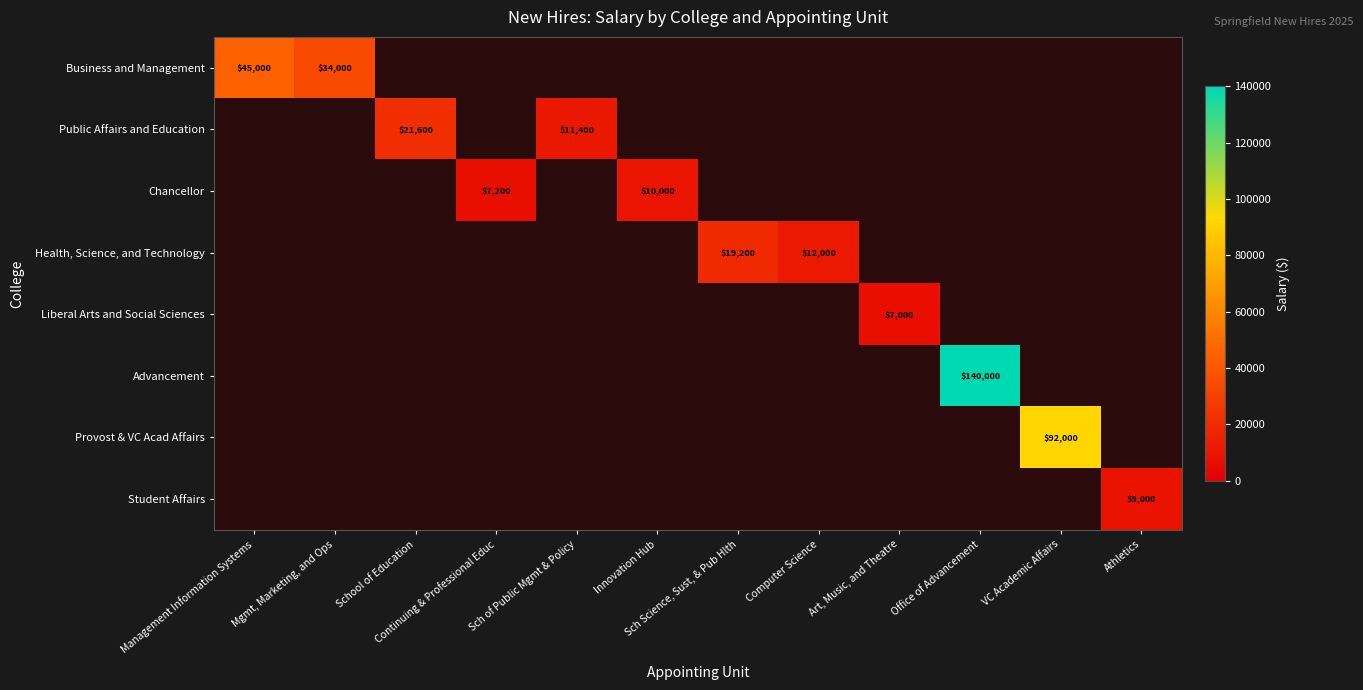

What is the total value across all series at Continuing & Professional Educ?

7200